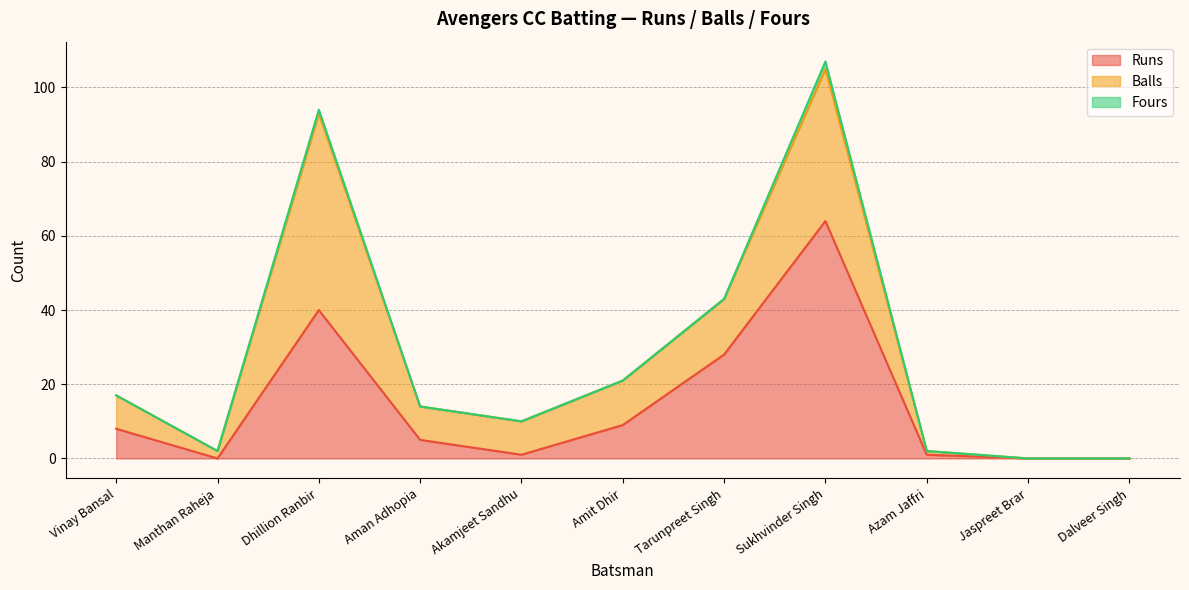

Reading left to right, extract all data points from this chart.

Runs: 8	0	40	5	1	9	28	64	1	0	0
Balls: 9	2	53	9	9	12	15	41	1	0	0
Fours: 0	0	1	0	0	0	0	2	0	0	0